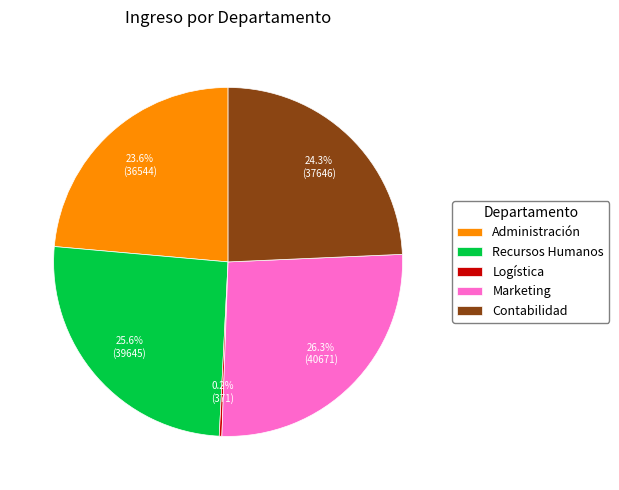

Does any single category account for the majority?

No